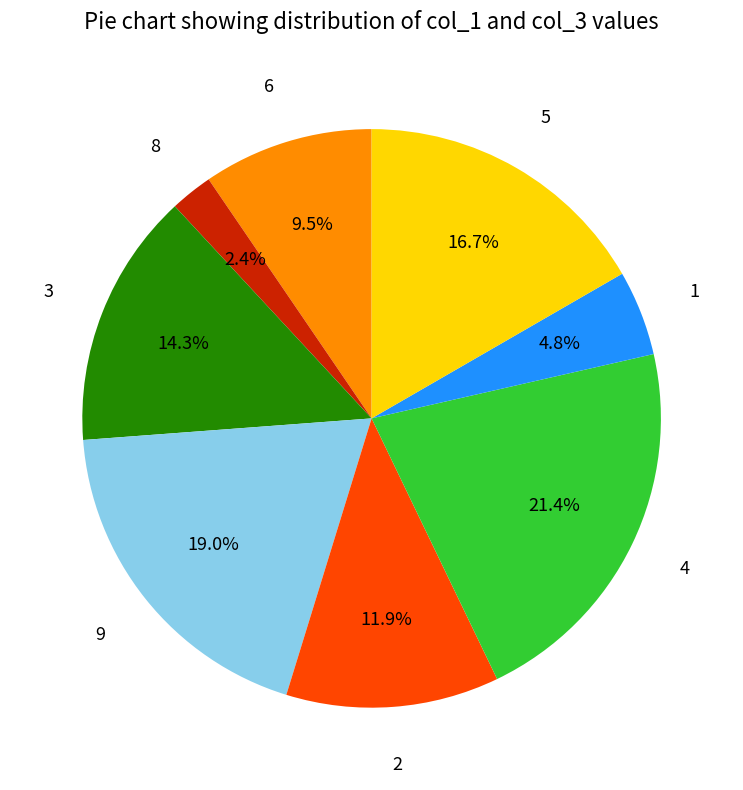

Does any single category account for the majority?

No